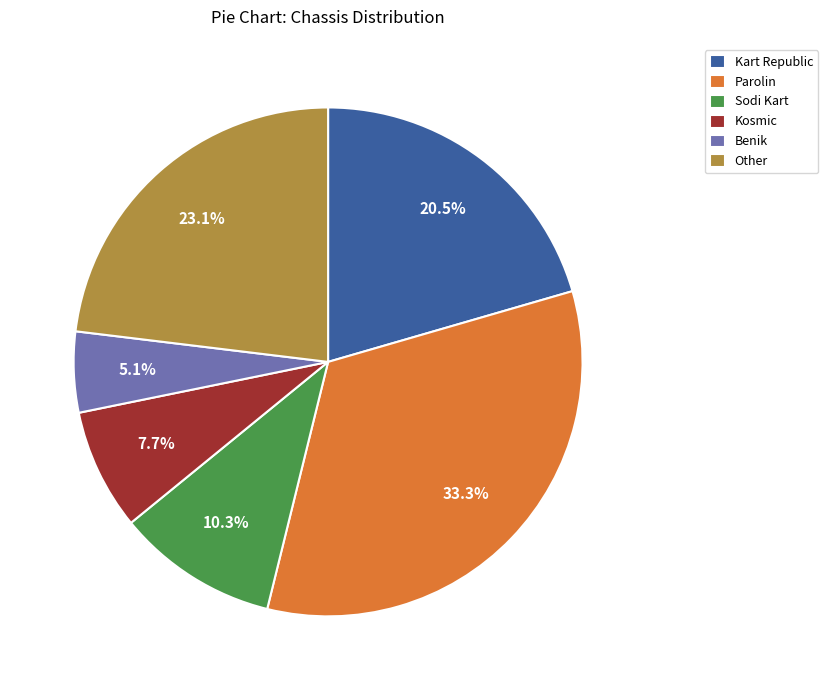

Approximately how many times larger is the value at Parolin compared to Other?

1.4